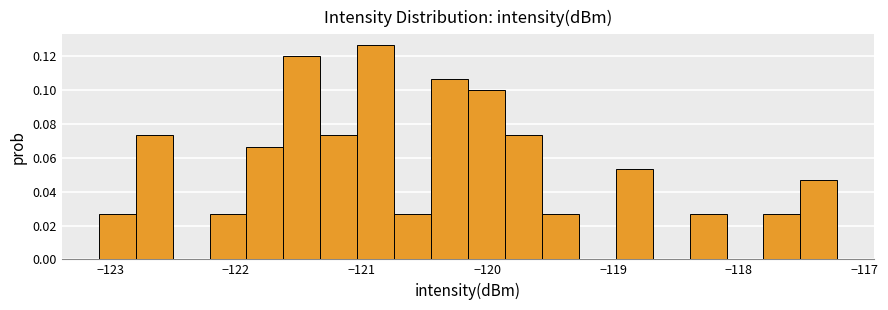

Around what value on the x-axis is the tallest bar? Give the approximate position of its centre, as read against the axis.

-120.9